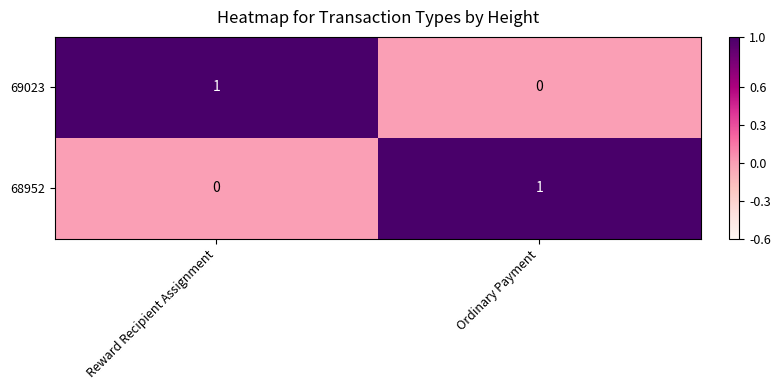

Is the value of 69023 at Ordinary Payment greater than the value of 68952 at Ordinary Payment?

No